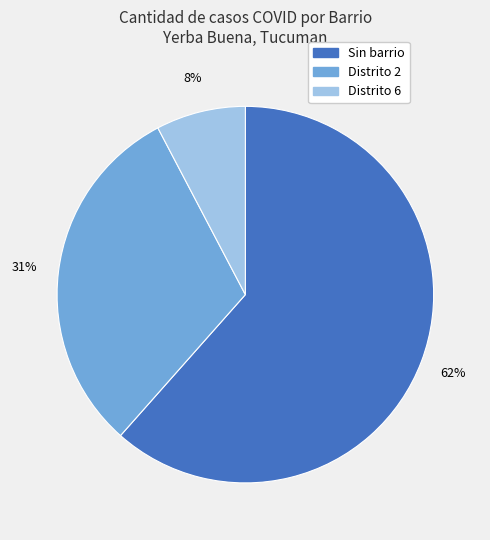

Which category accounts for the majority?

Sin barrio